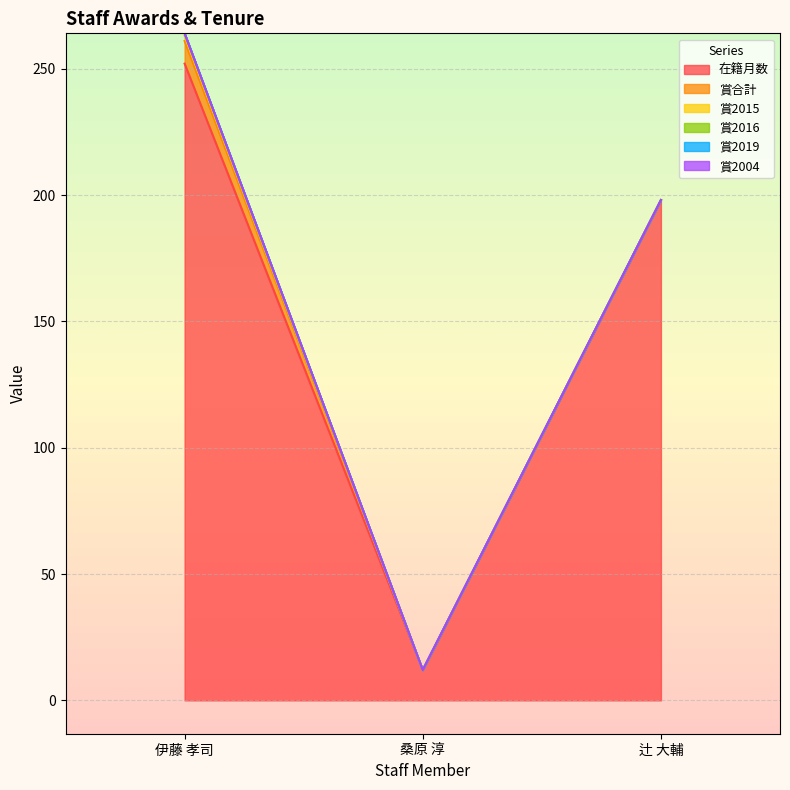

Which series has the widest spread of values?

在籍月数